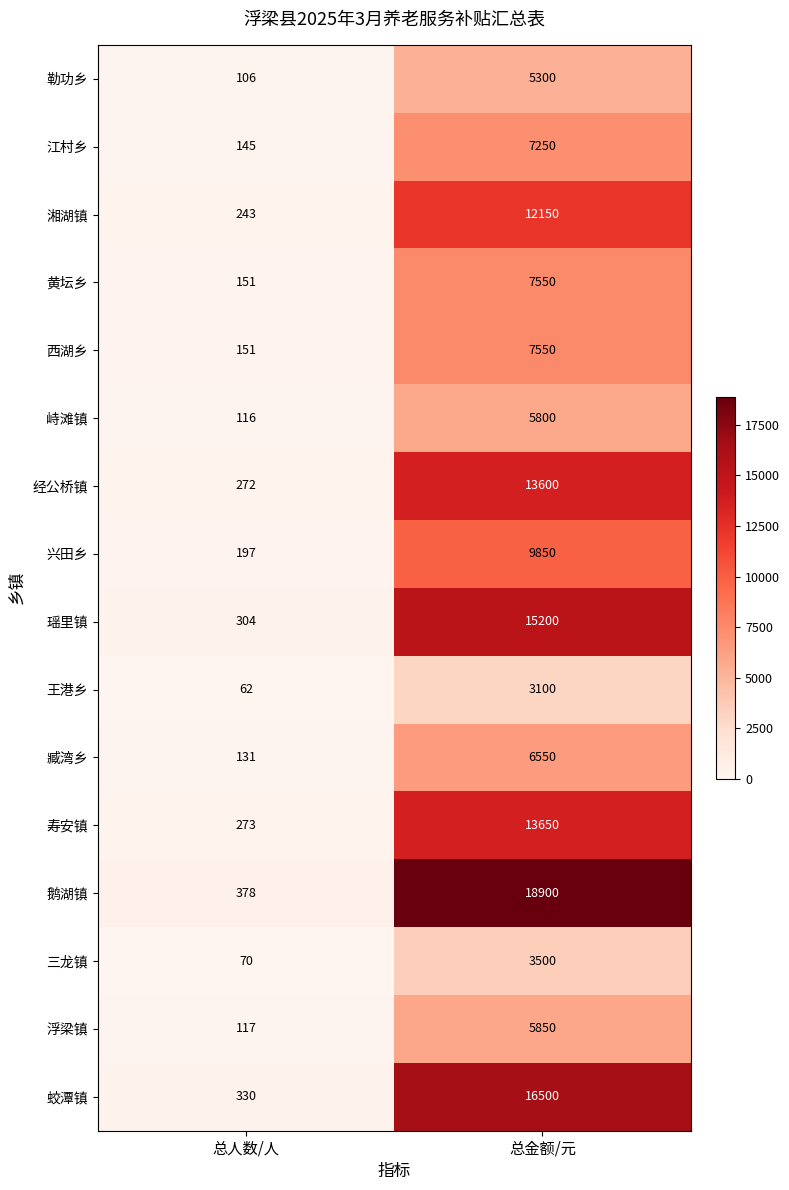

What is the approximate value of 王港乡 at 总金额/元, to the nearest 10?

3100